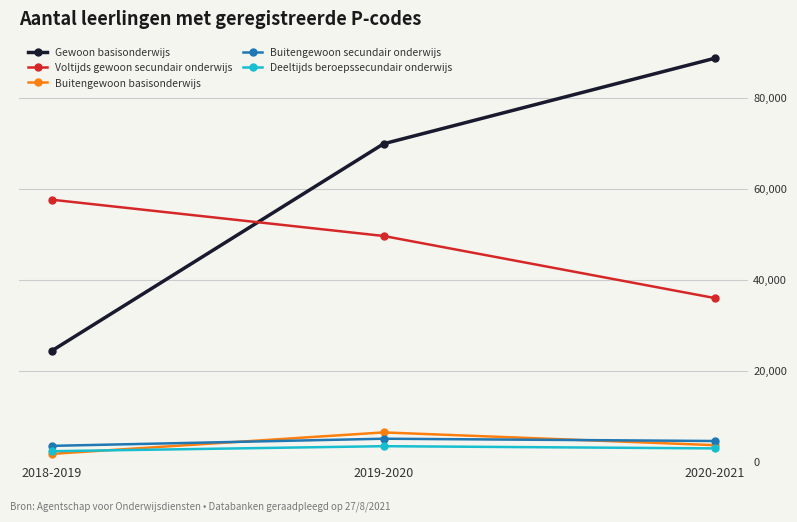

List the labels in order of Voltijds gewoon secundair onderwijs value, largest first.

2018-2019, 2019-2020, 2020-2021